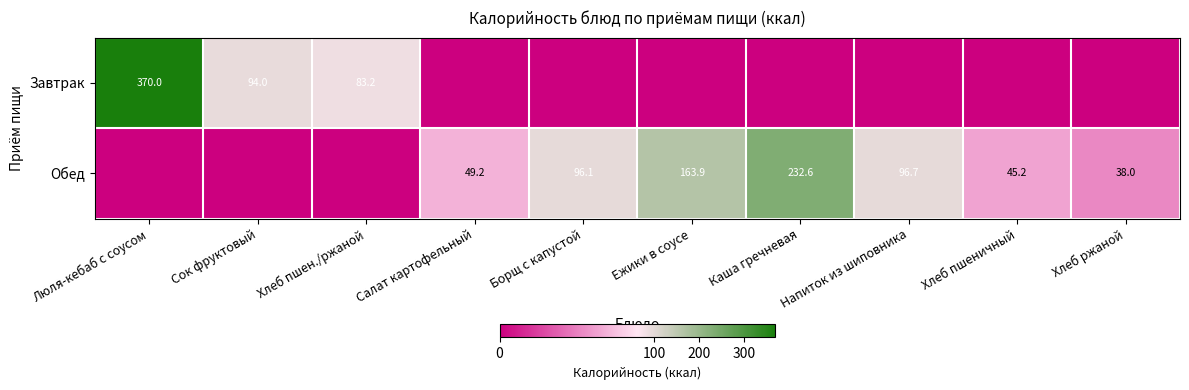

At which category is the sum across all series the highest?

Люля-кебаб с соусом